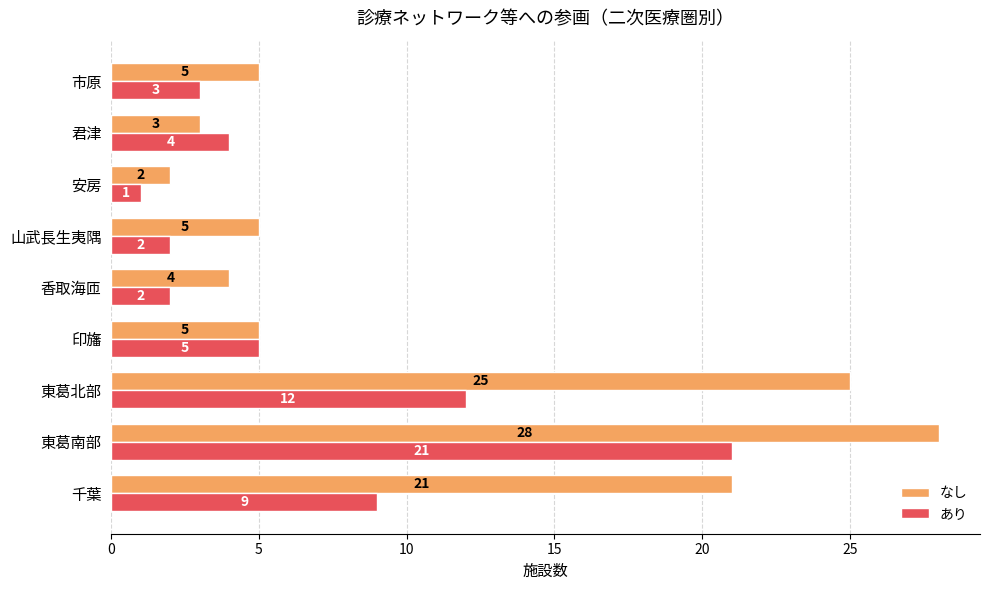

What is the maximum value shown in the chart?

28